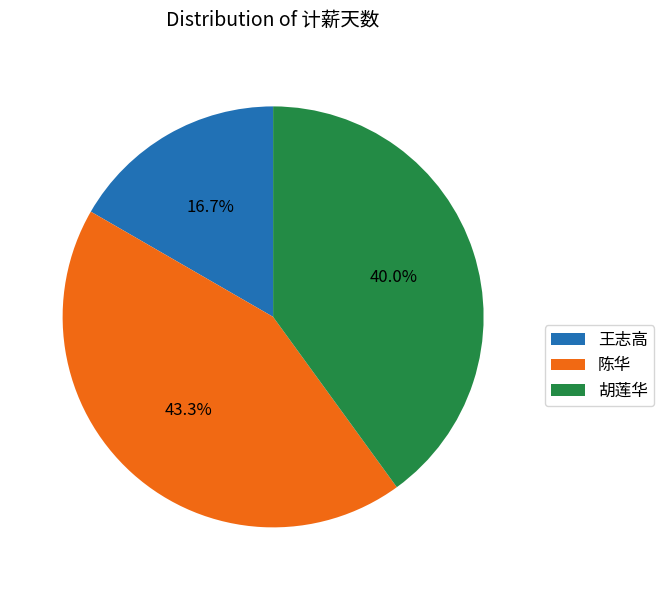

Rank the categories by value from lowest to highest.

王志高, 胡莲华, 陈华